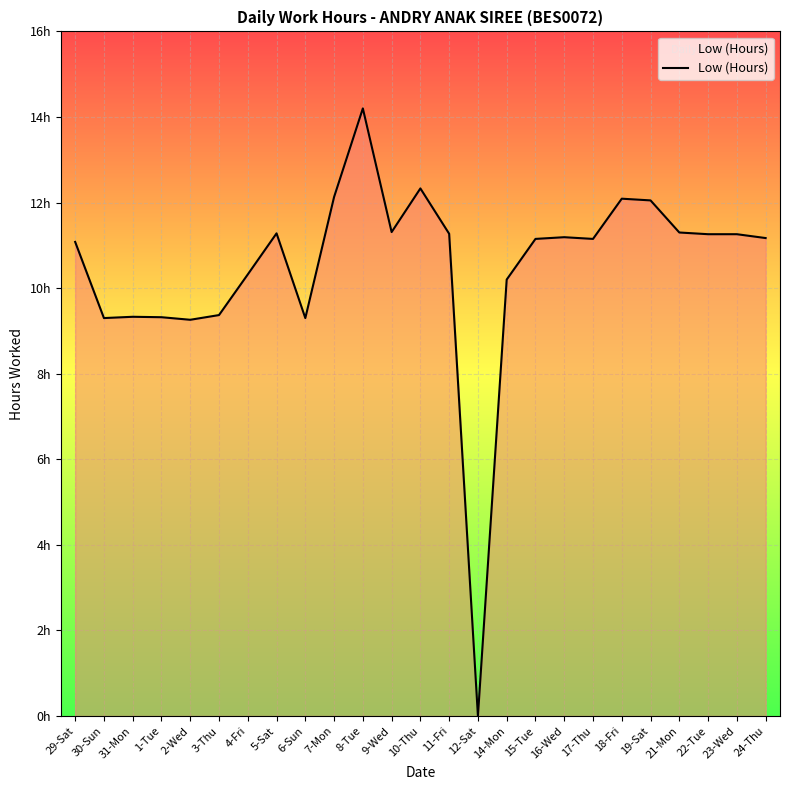

What is the difference between the values at 6-Sun and 5-Sat?

2.0